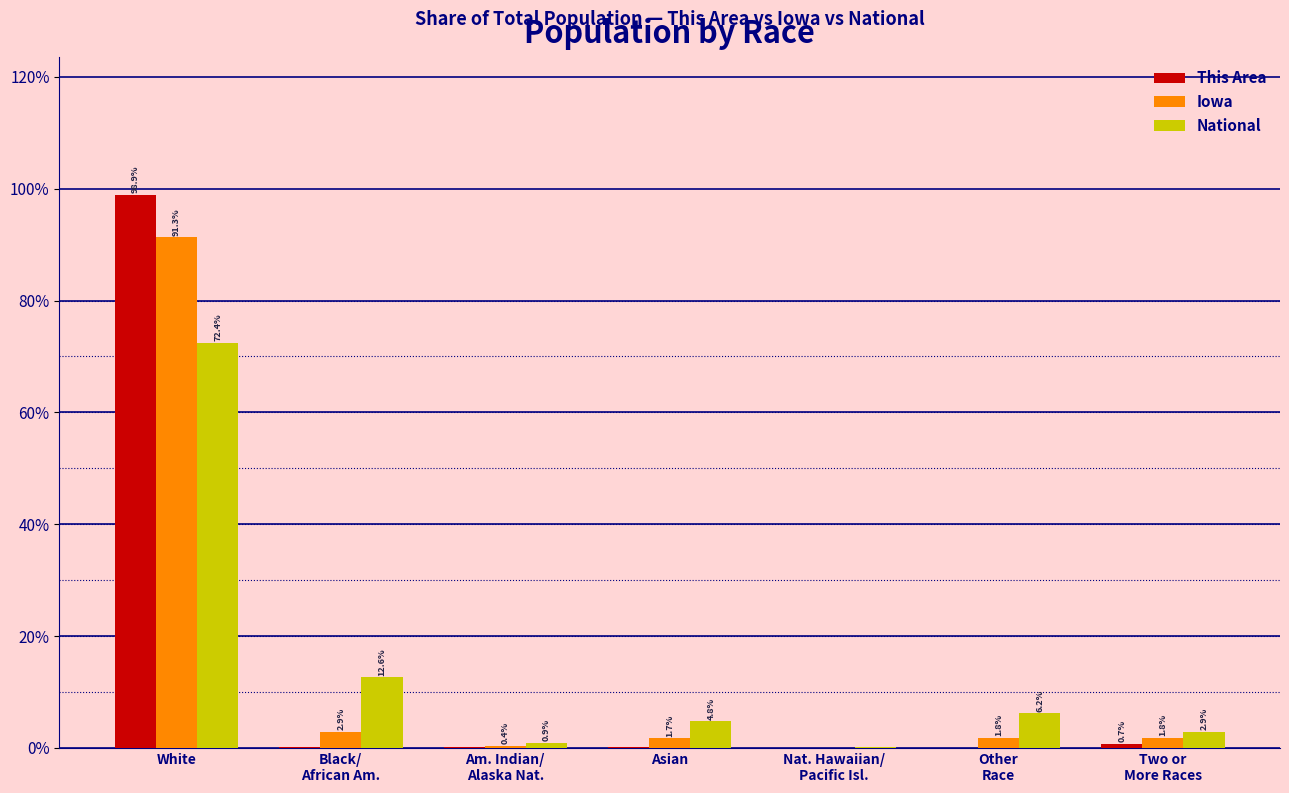

Are the bars grouped side by side (vs. stacked)?

Yes